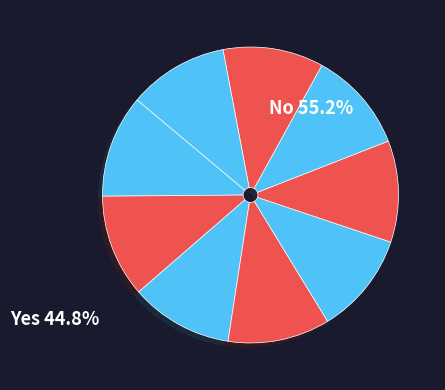

How many segments does this pie chart have?

9